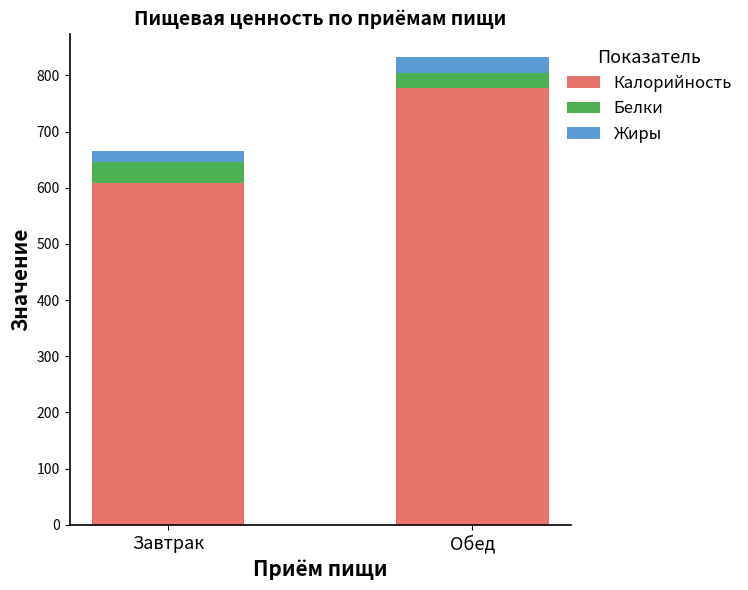

Count the number of categories in the chart.

2